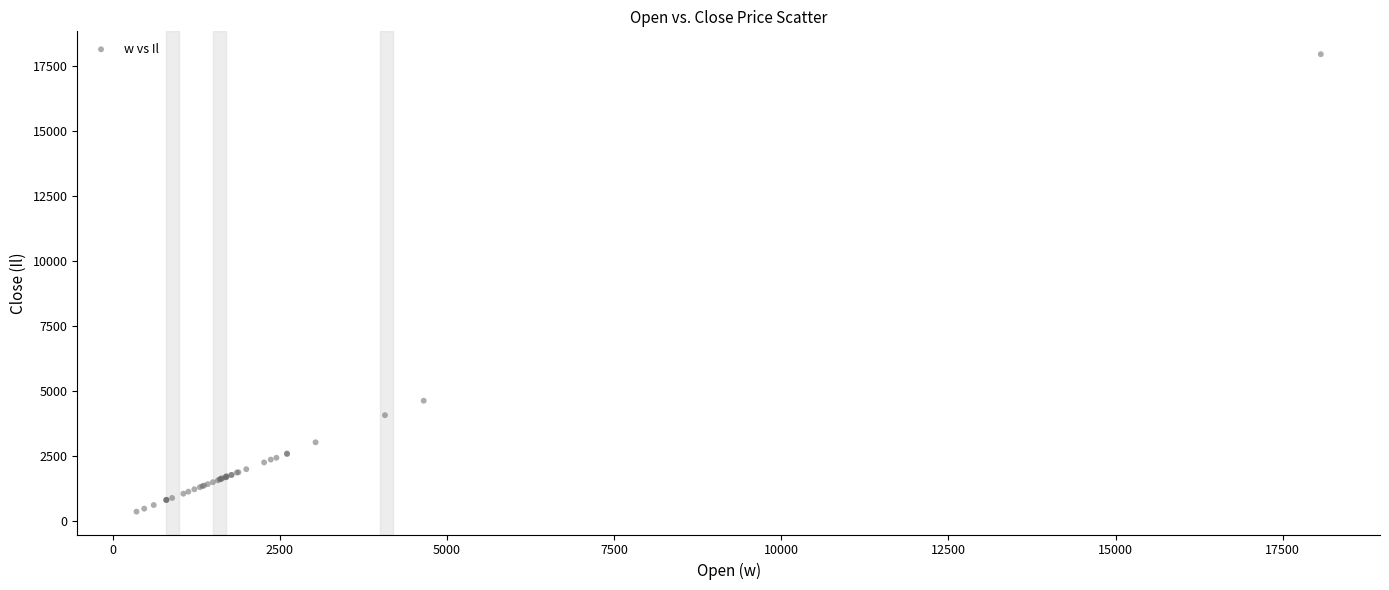

What Y value in the scatter plot is closest to 9164?

4627.6